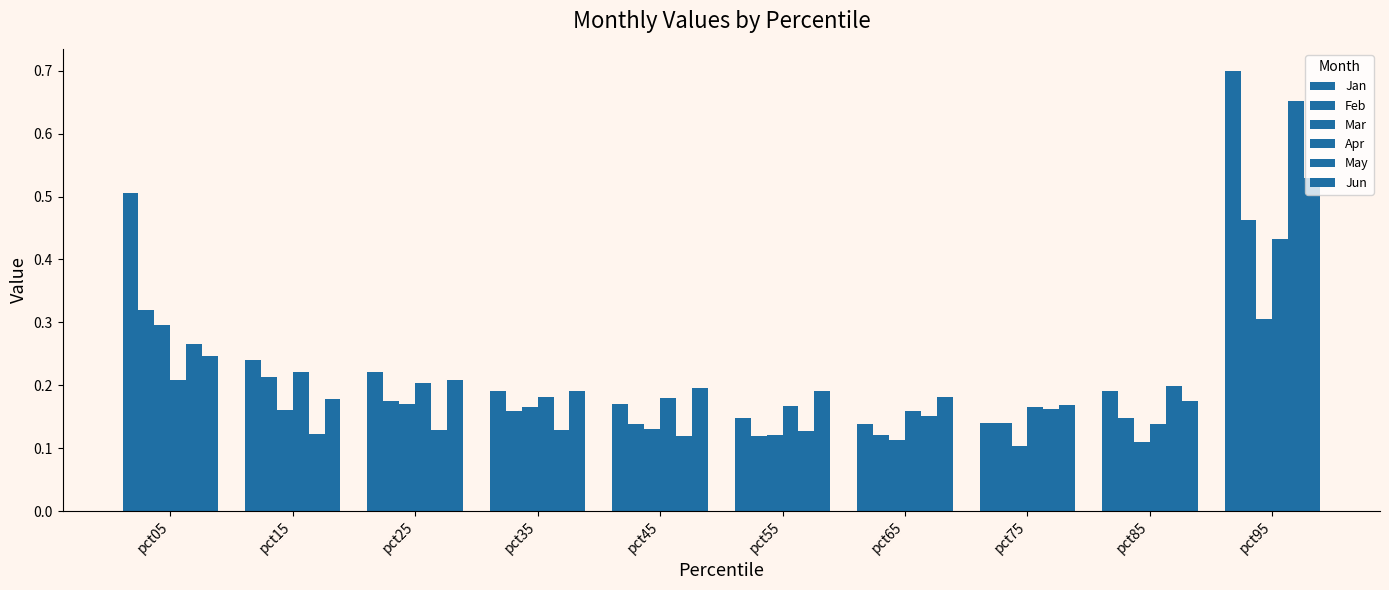

What is the difference between the second highest and second lowest values in the May series?

0.1